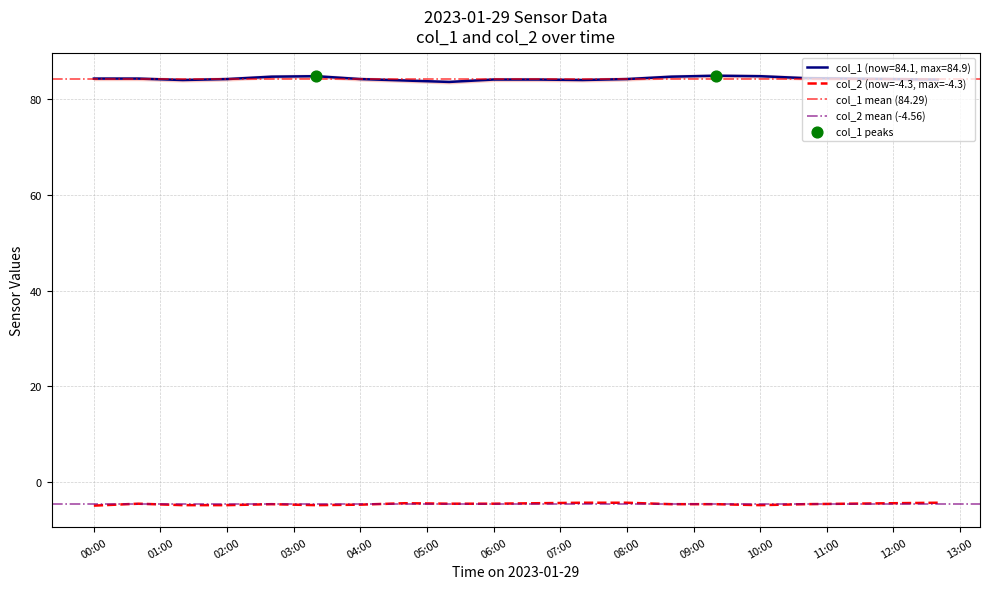

True or false: col_1 (now=84.1, max=84.9) has a value of 84.2 at 02:00.

True